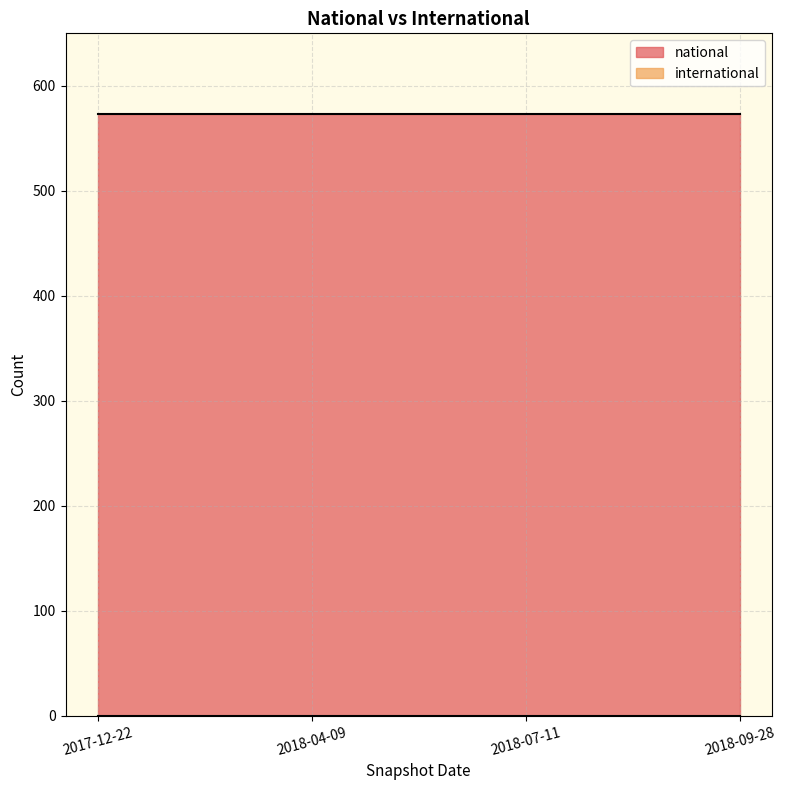

What position from the left is 2017-12-22?

1